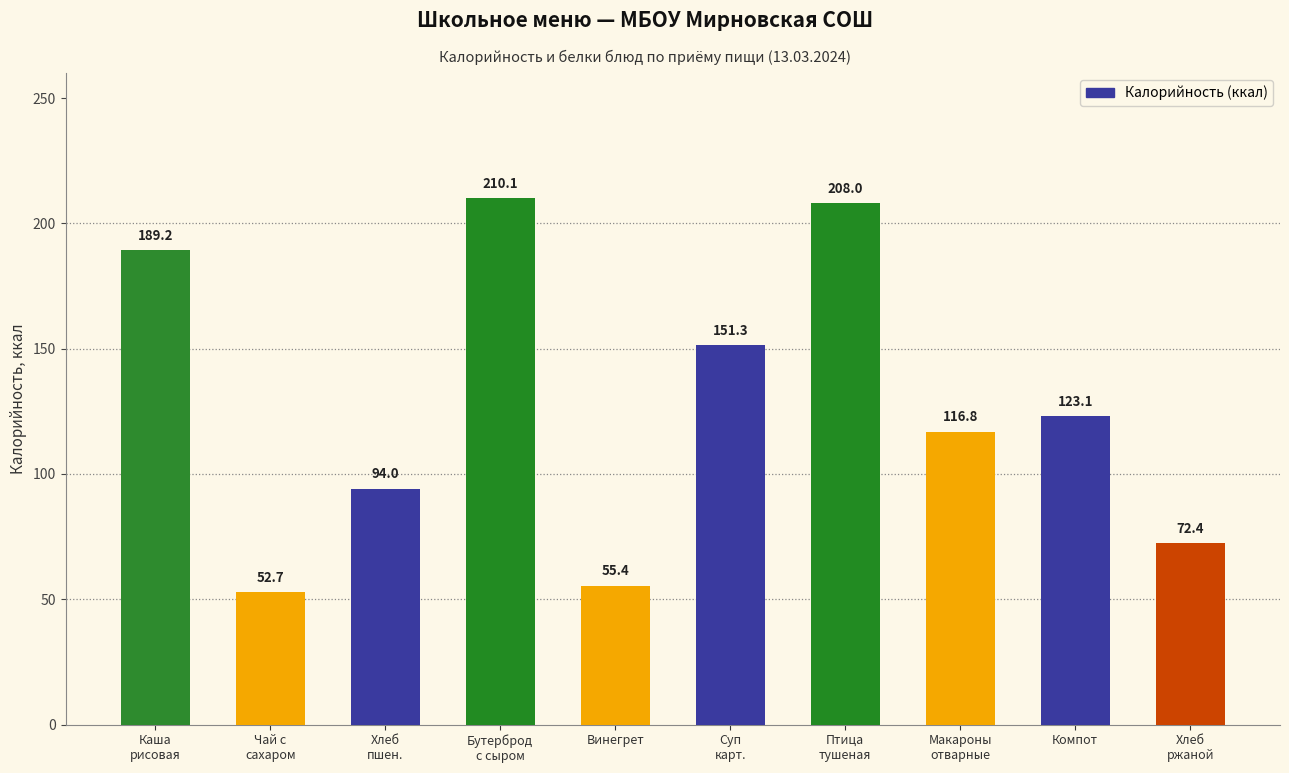

How many series are shown in this chart?

1